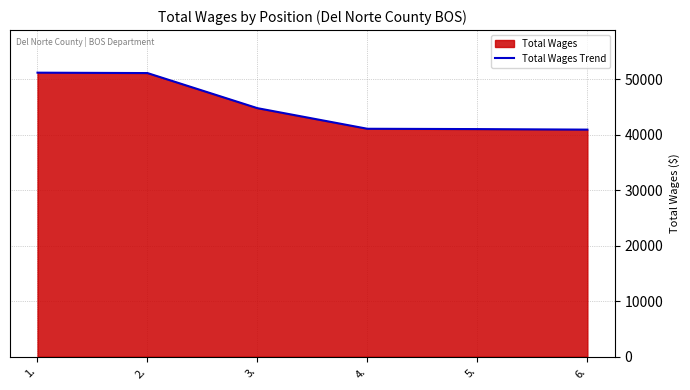

Is it true that the value at 2. is 51156?

True